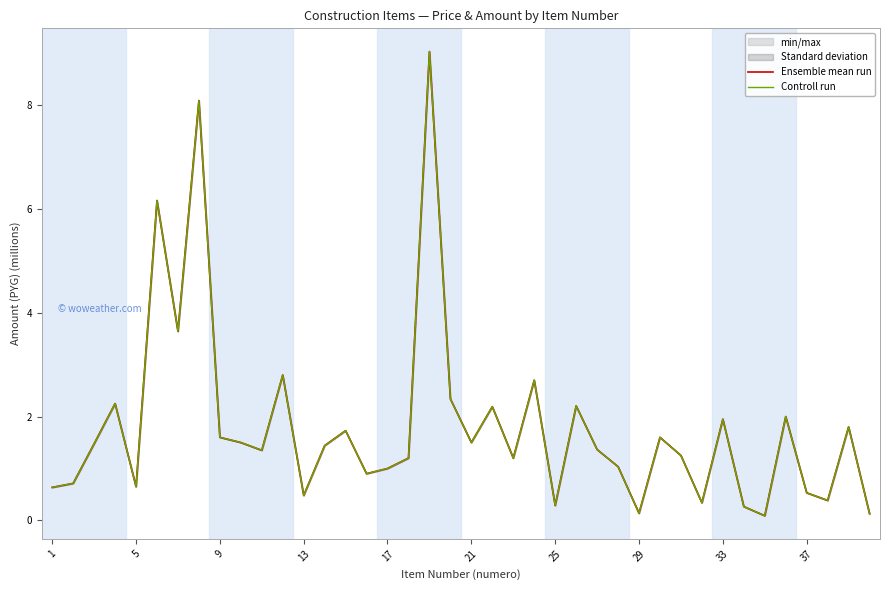

At 13, list the series in order from smallest to largest.

Ensemble mean run, Controll run